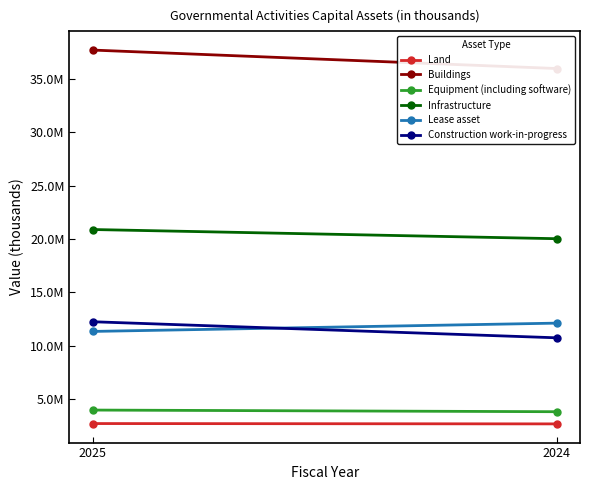

The value of Lease asset at 2025 is 7273418. True or false?

False